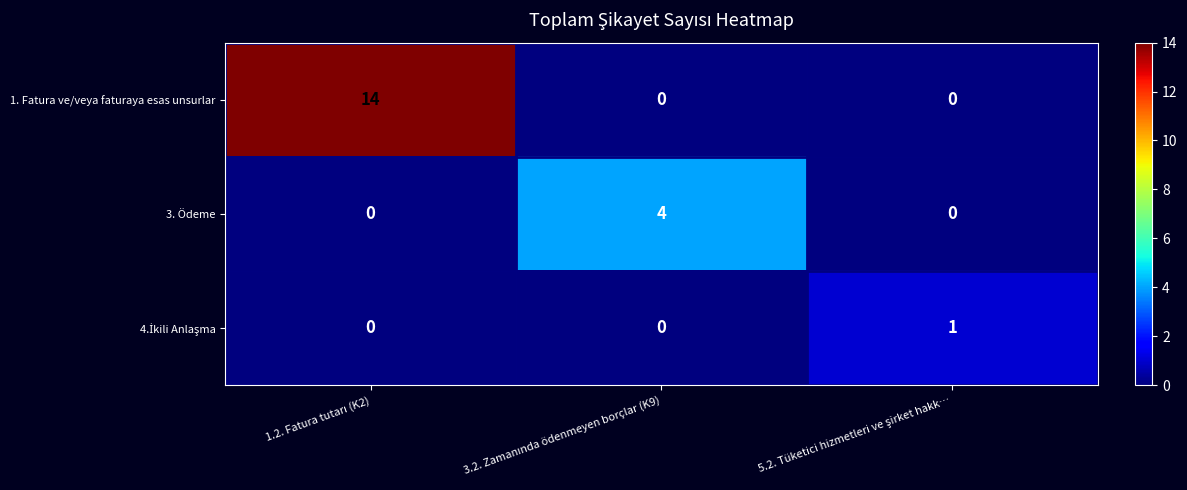

What is the highest value of the 3. Ödeme series?

4